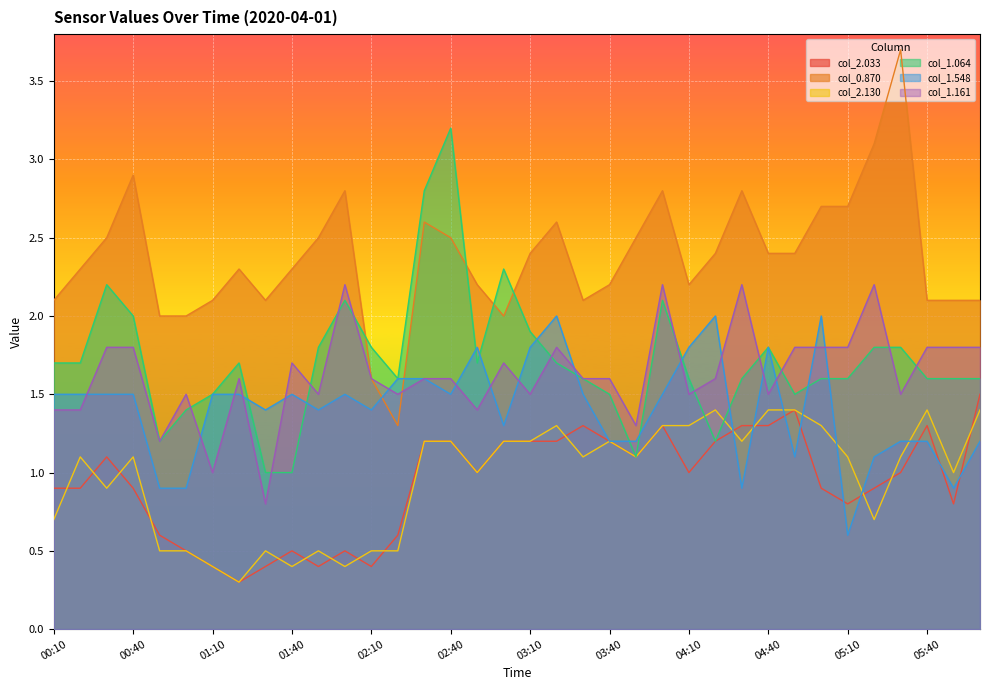

Where do col_1.548 and col_0.870 first cross each other?

02:10 and 02:20